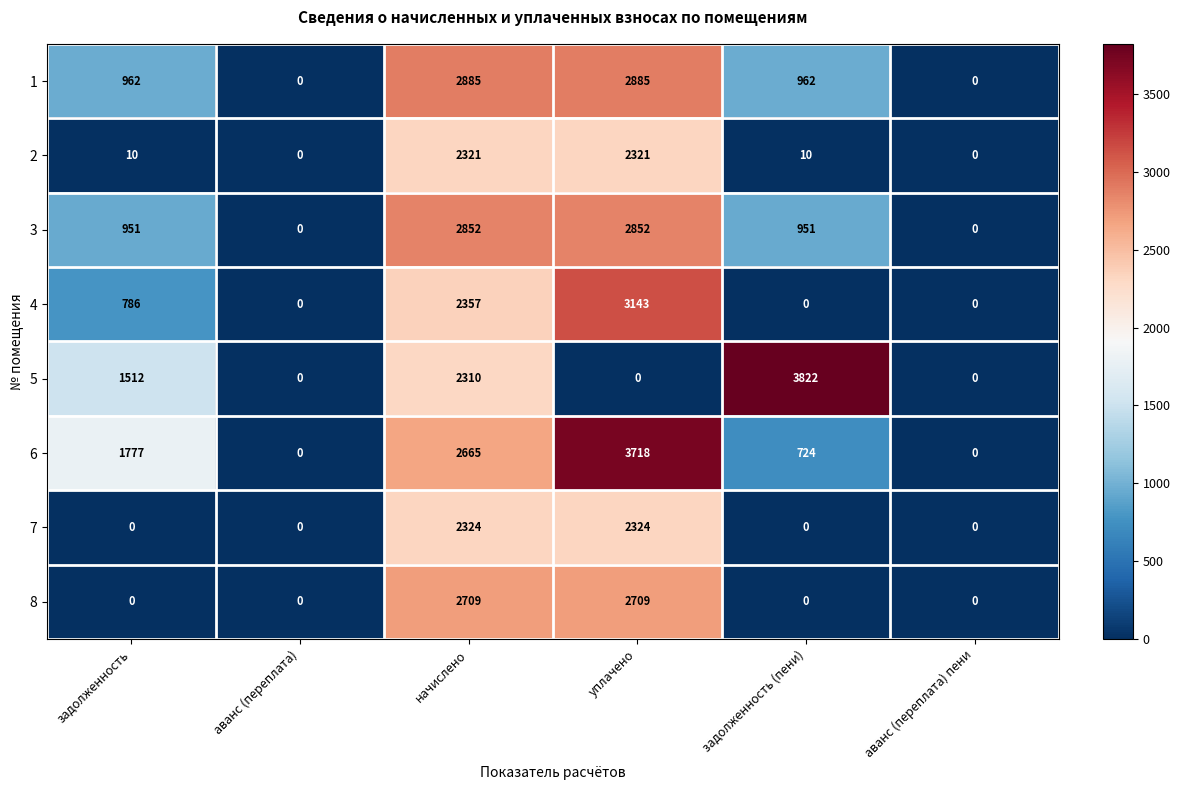

True or false: 7 has a value of 0 at задолженность.

True